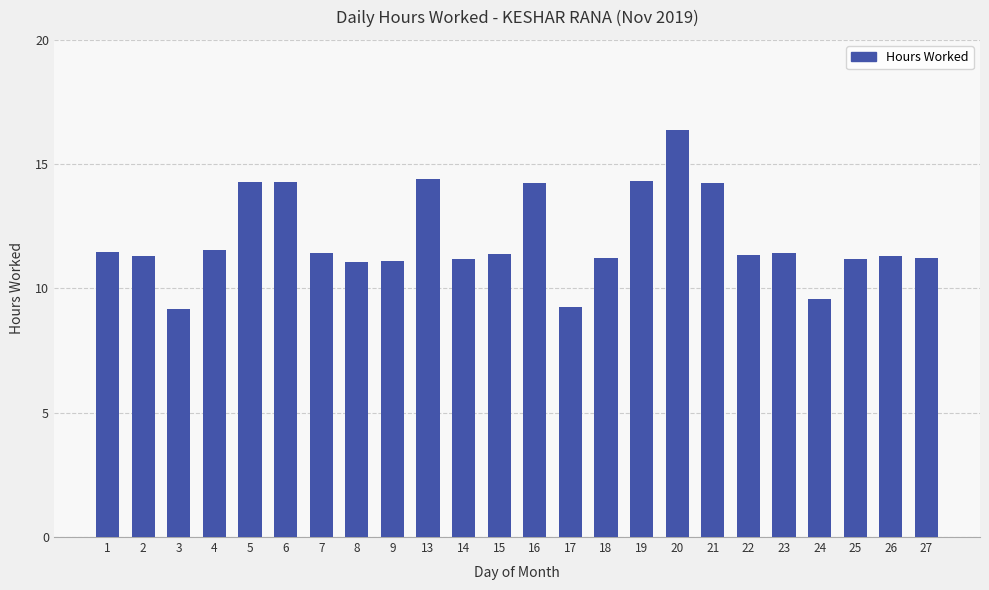

How many categories are shown in the chart?

24